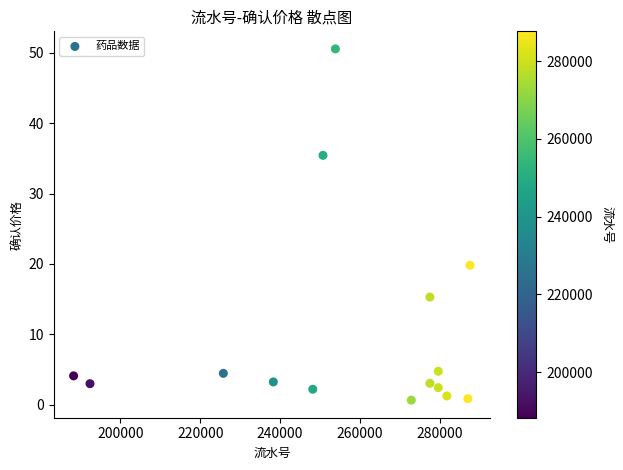

What Y value in the scatter plot is closest to 25?

19.8